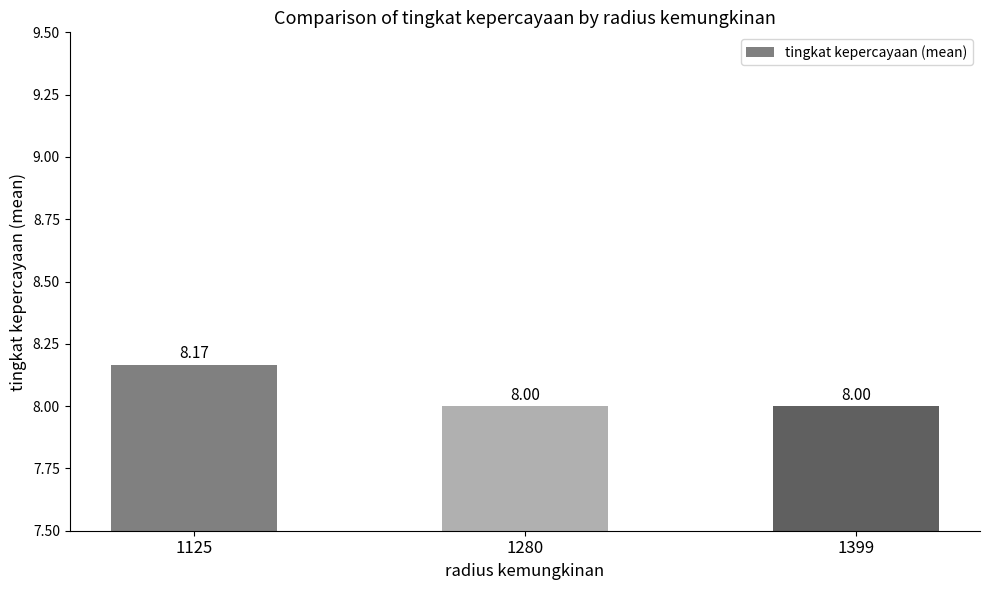

What is the change in value from 1125 to 1399?

-0.2